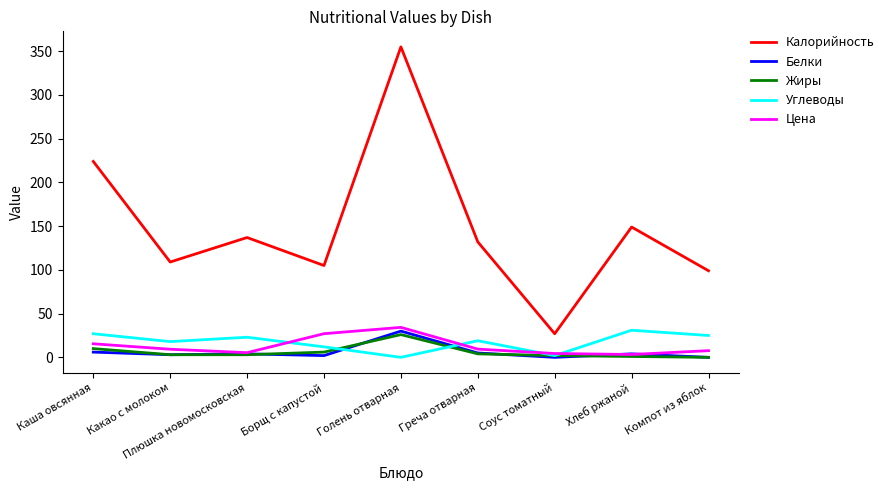

What is the difference between the second highest and minimum values in the Углеводы series?

27.0